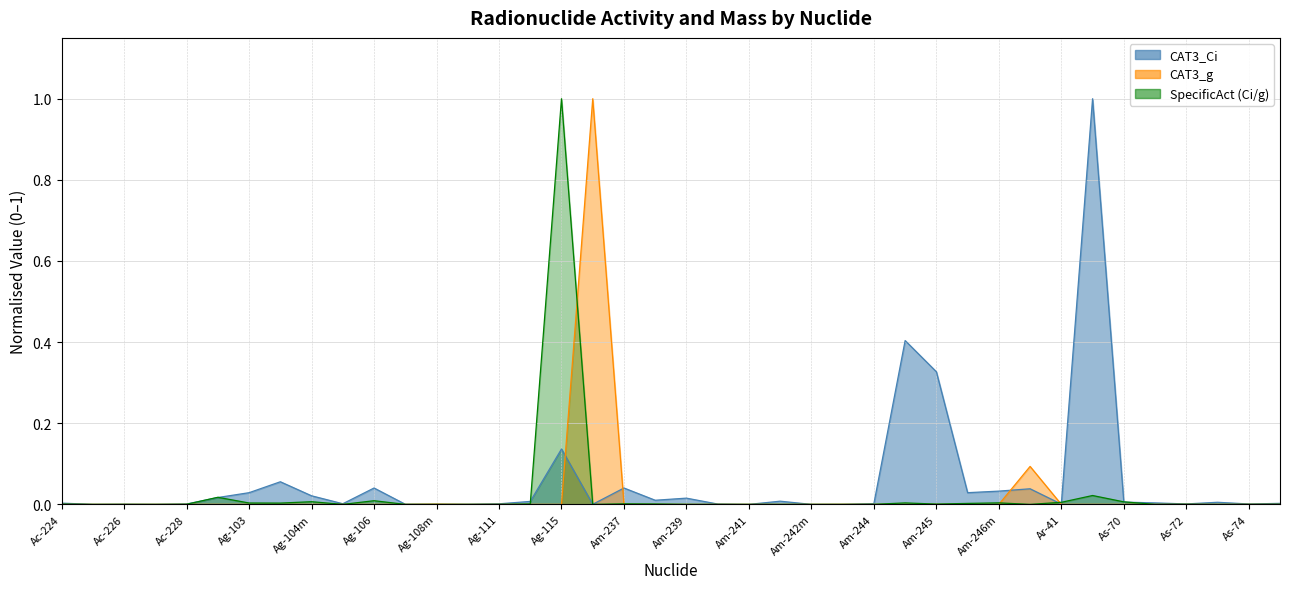

True or false: CAT3_g and SpecificAct (Ci/g) cross at least once.

True